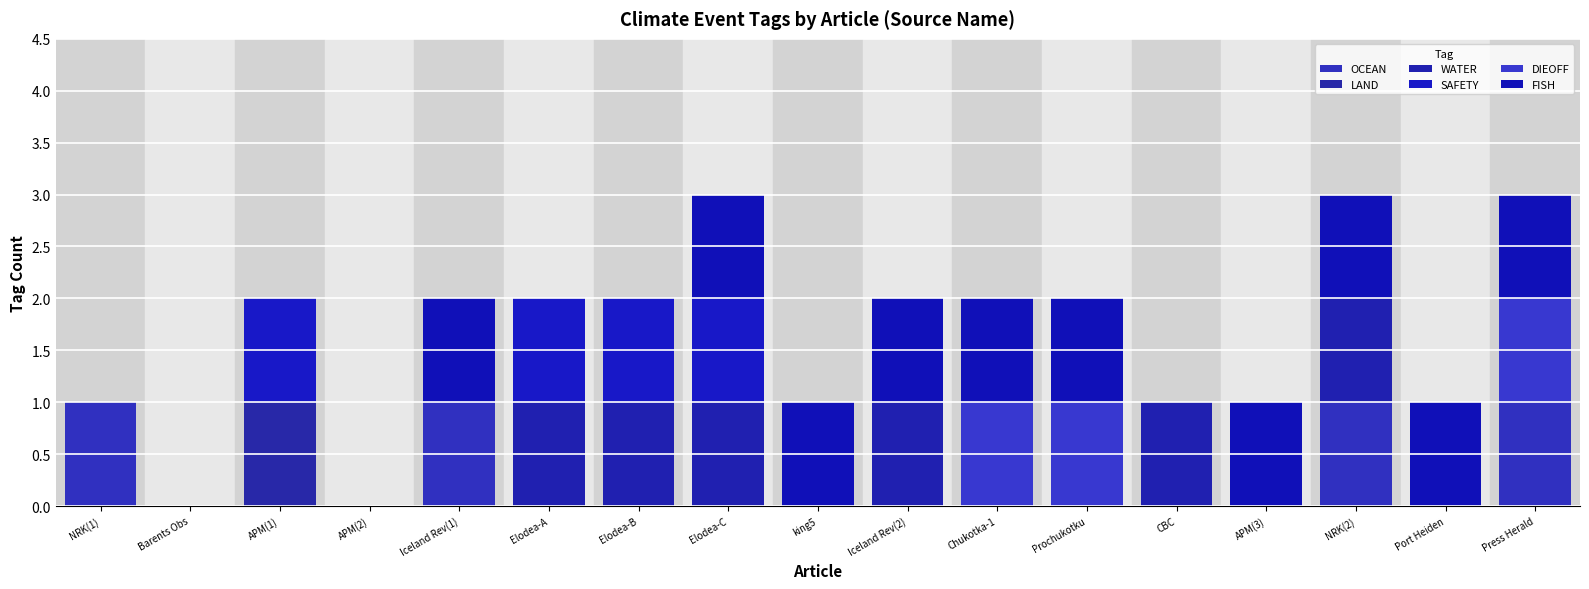

Are the bars horizontal?

No